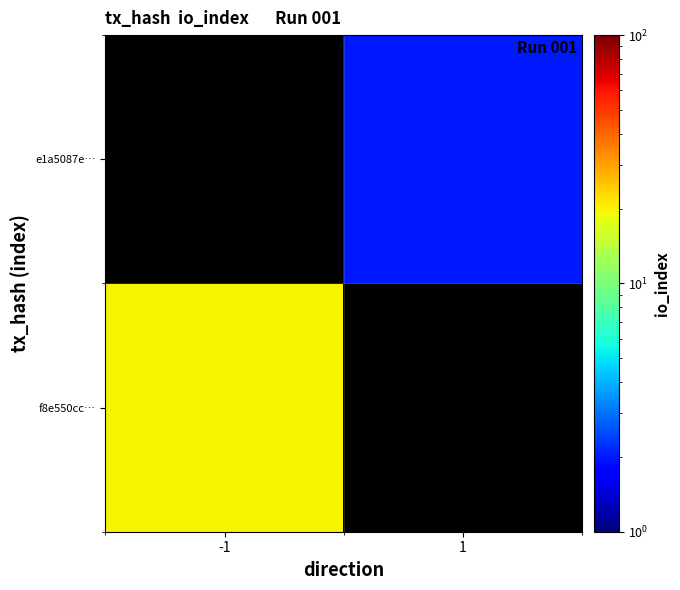

Is the value of e1a5087e… at -1 greater than the value of f8e550cc… at -1?

No